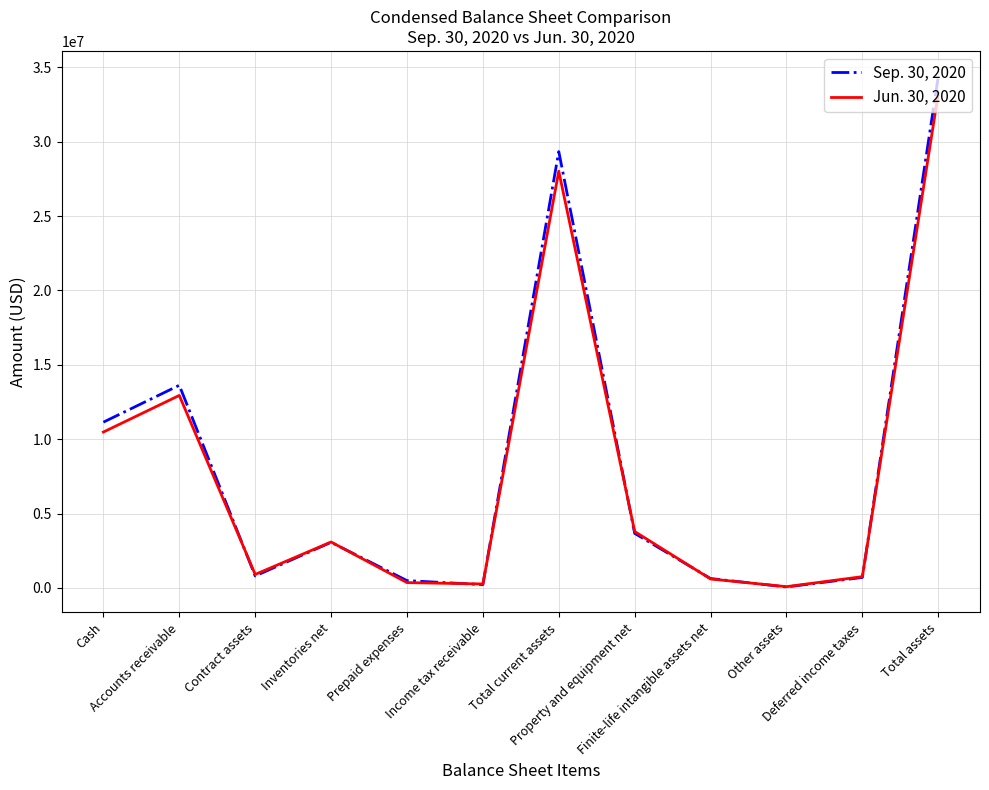

Which series has the widest spread of values?

Sep. 30, 2020